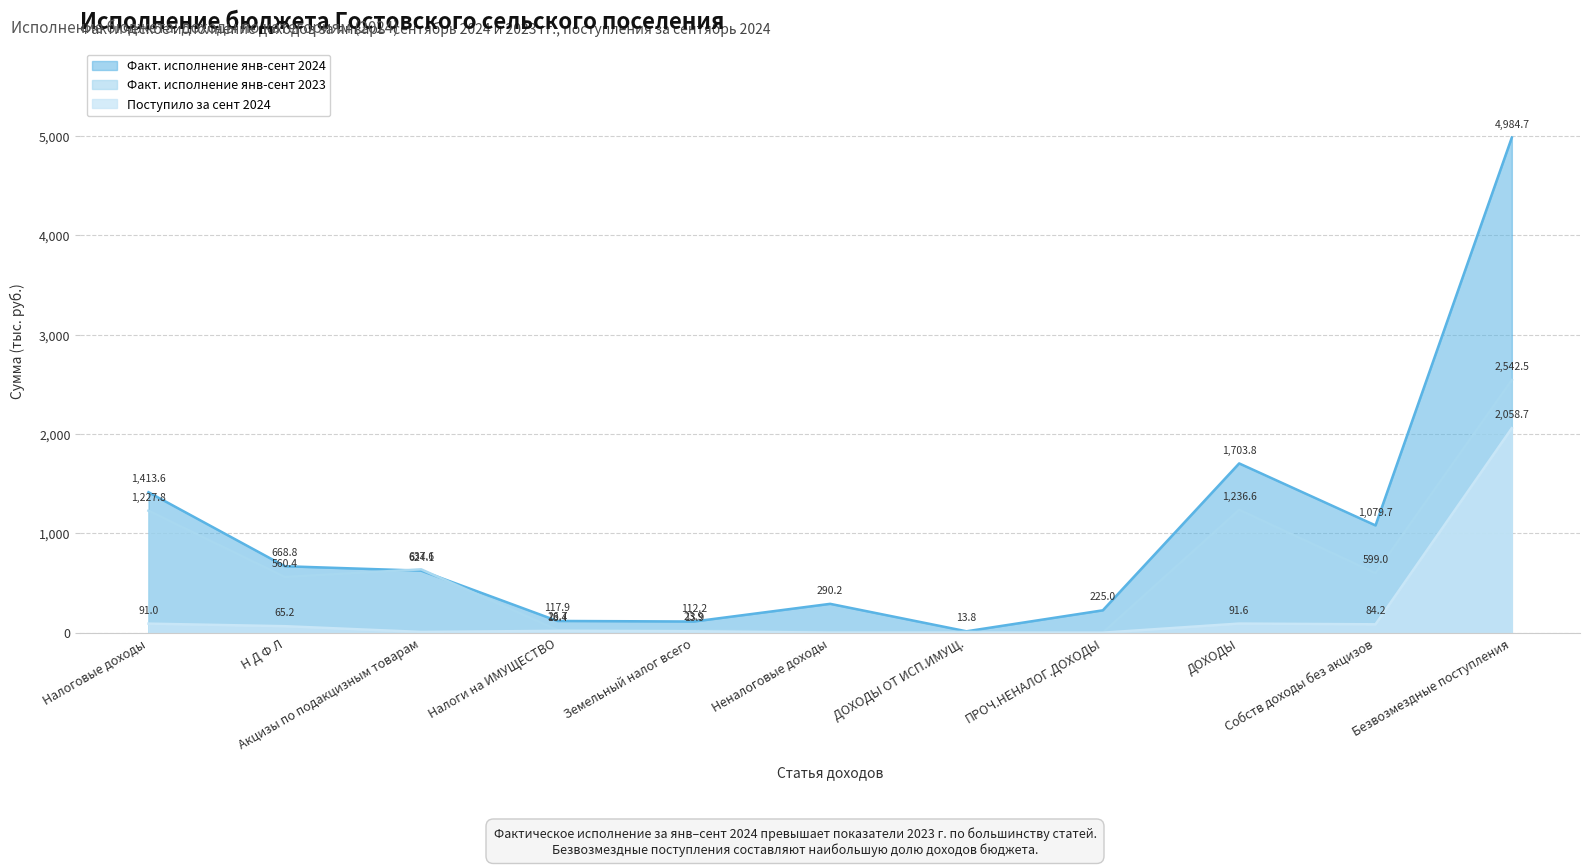

Where is the first local minimum for Факт. исполнение янв-сент 2023?

Н Д Ф Л